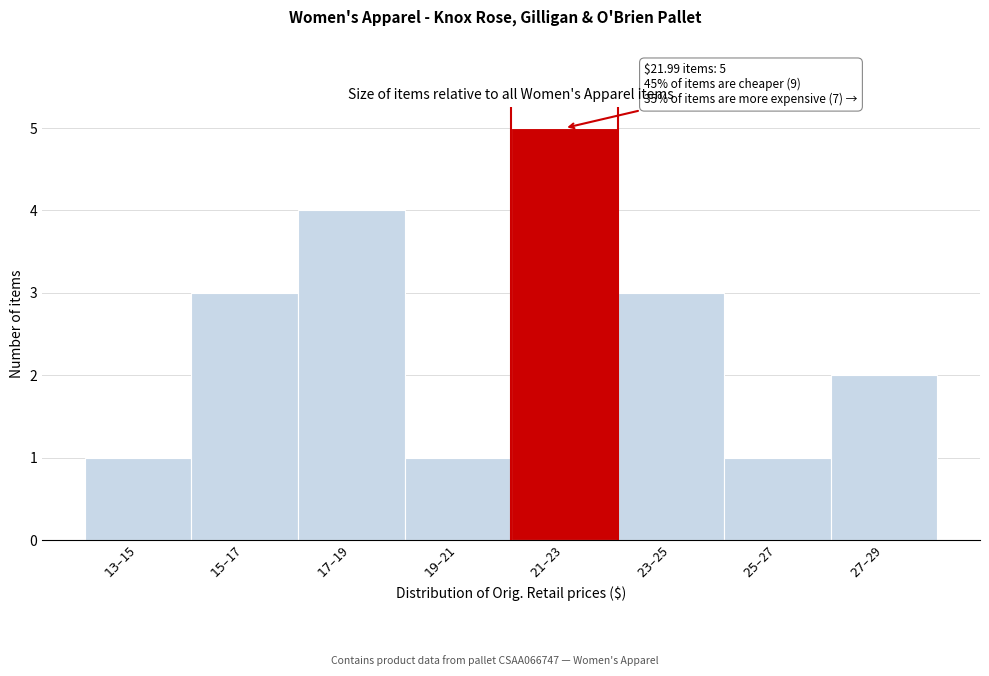

Reading left to right, extract all data points from this chart.

1	3	4	1	5	3	1	2